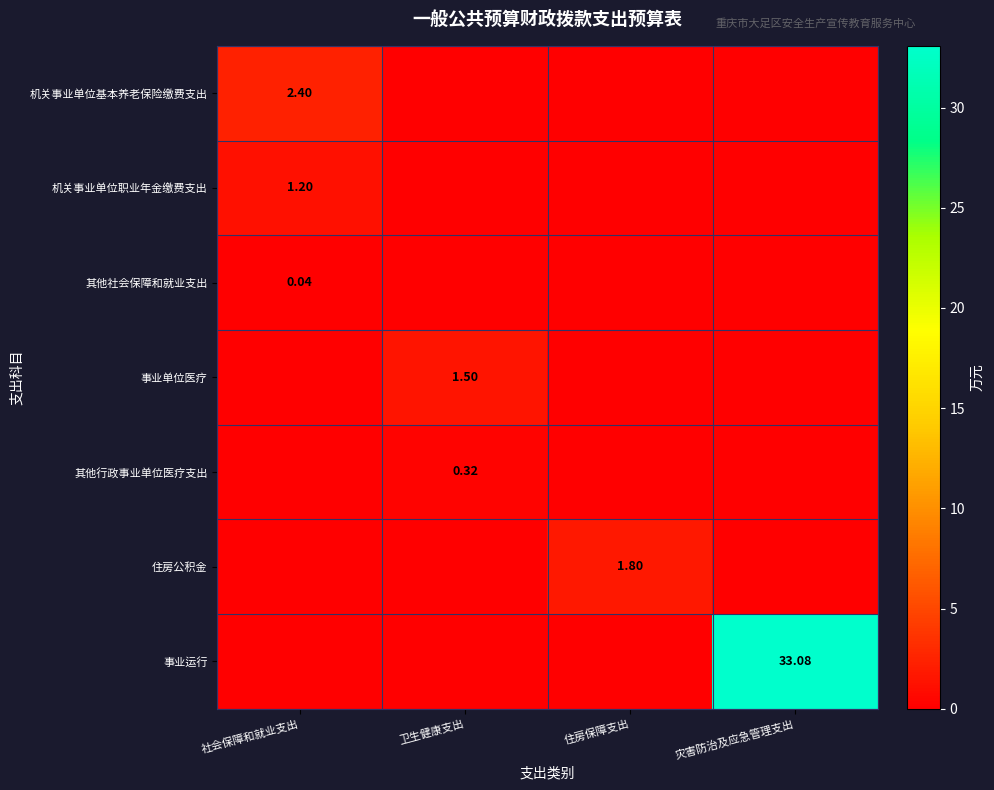

At 灾害防治及应急管理支出, list the series in order from largest to smallest.

事业运行, 机关事业单位基本养老保险缴费支出, 机关事业单位职业年金缴费支出, 其他社会保障和就业支出, 事业单位医疗, 其他行政事业单位医疗支出, 住房公积金